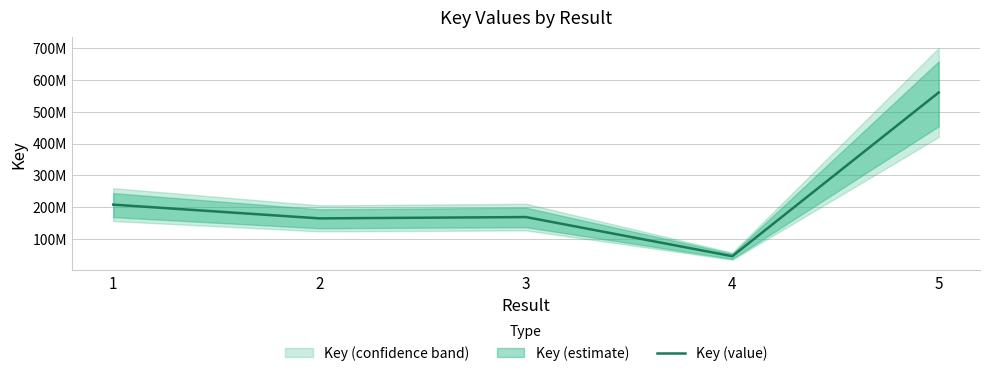

The value at 3 is 168082233. True or false?

True